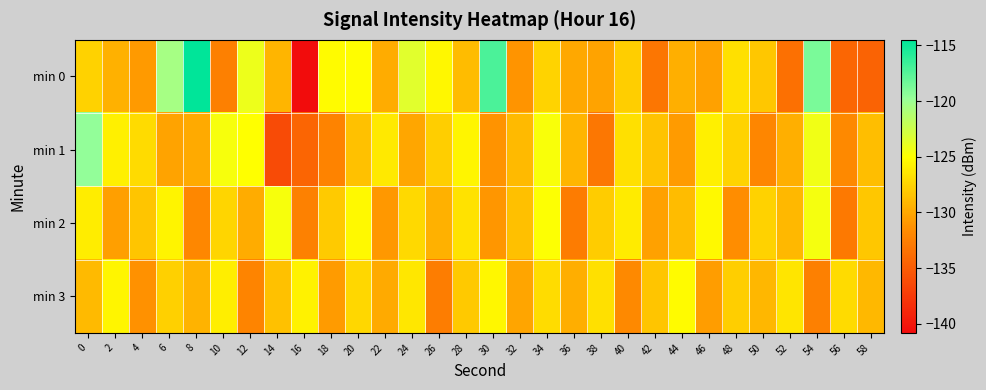

Rank the series at 0 from highest to lowest value.

min 1, min 2, min 0, min 3